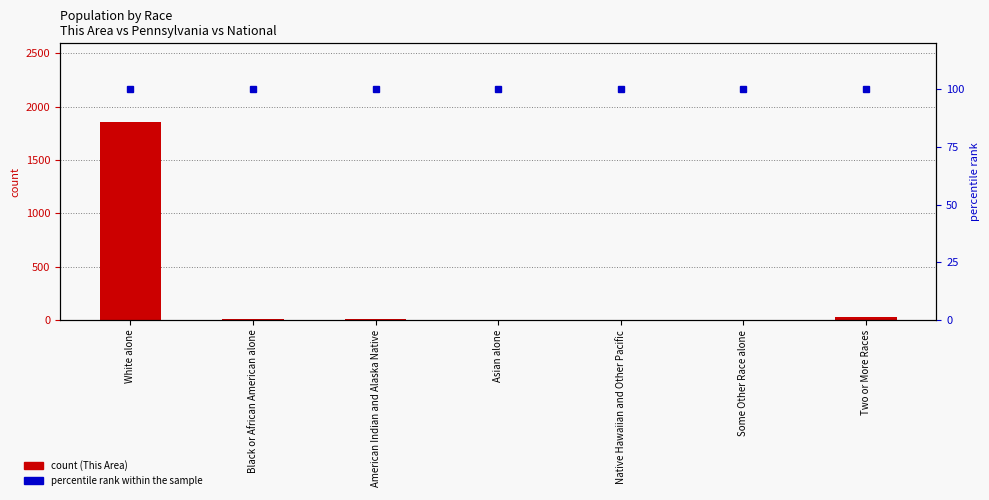

Are the bars horizontal?

No